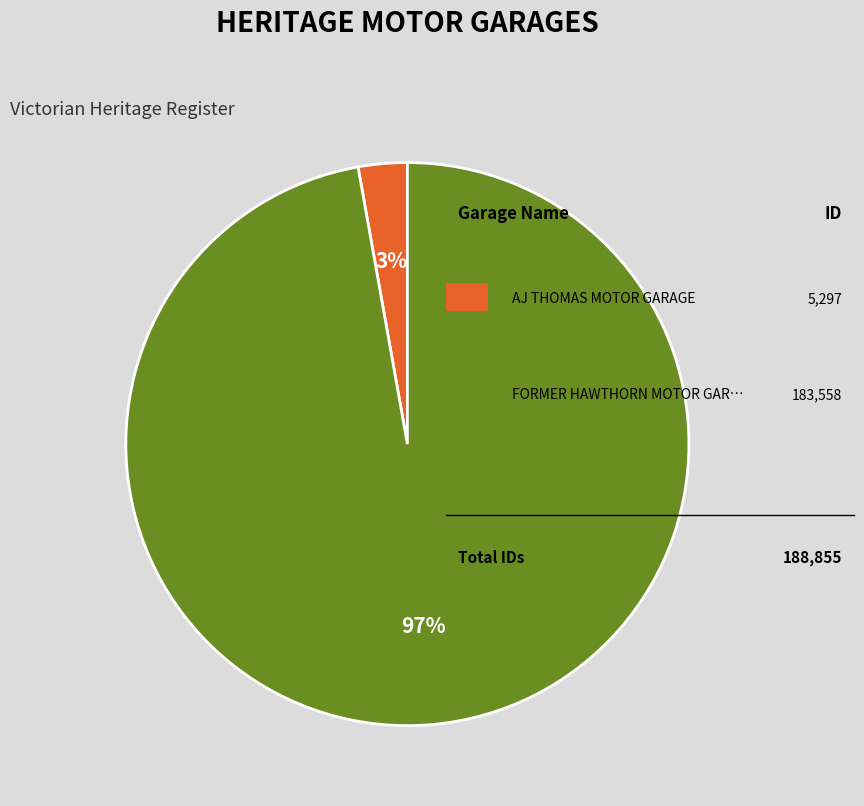

Is there a majority slice in this chart?

Yes